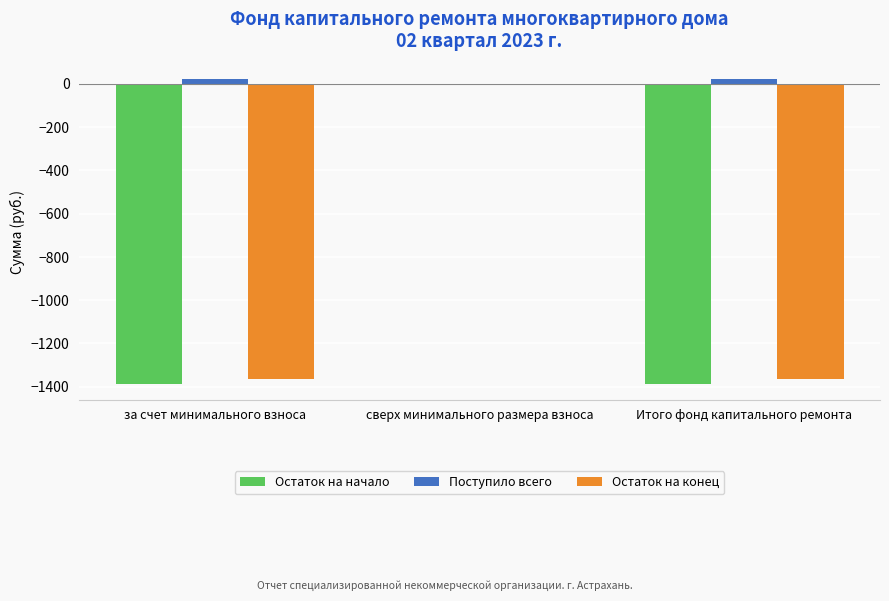

At which label does Остаток на начало reach its peak?

сверх минимального размера взноса